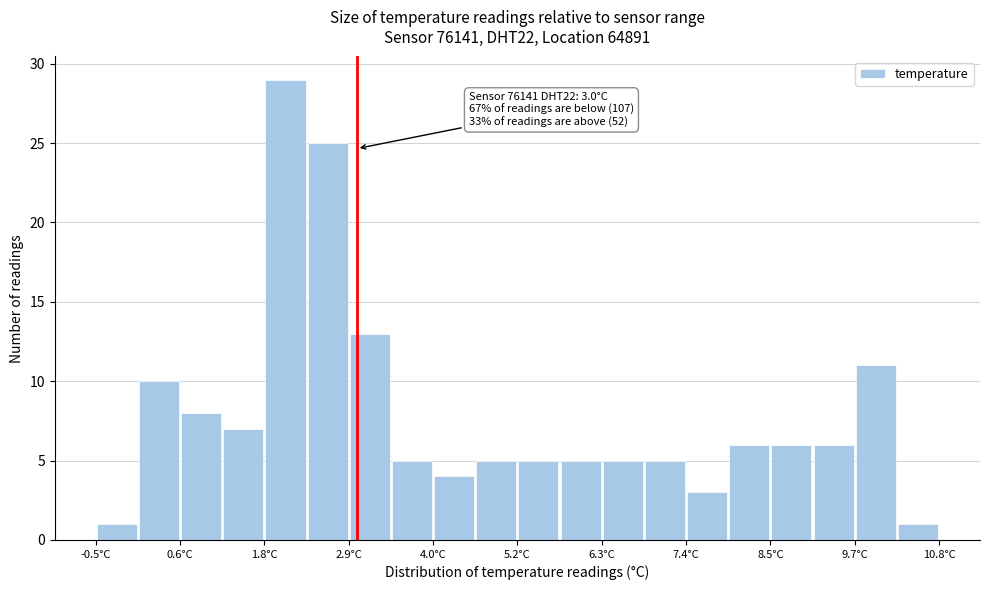

Around what value on the x-axis is the tallest bar? Give the approximate position of its centre, as read against the axis.

2.0